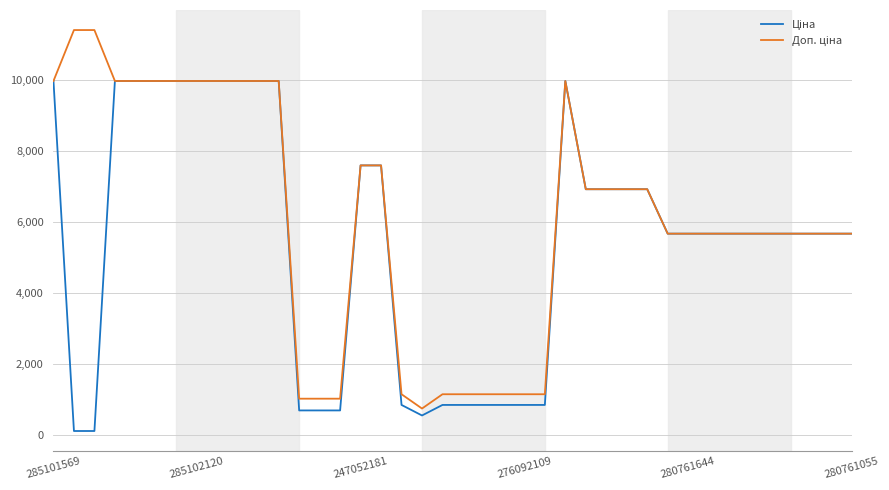

Count the number of data series in this chart.

2